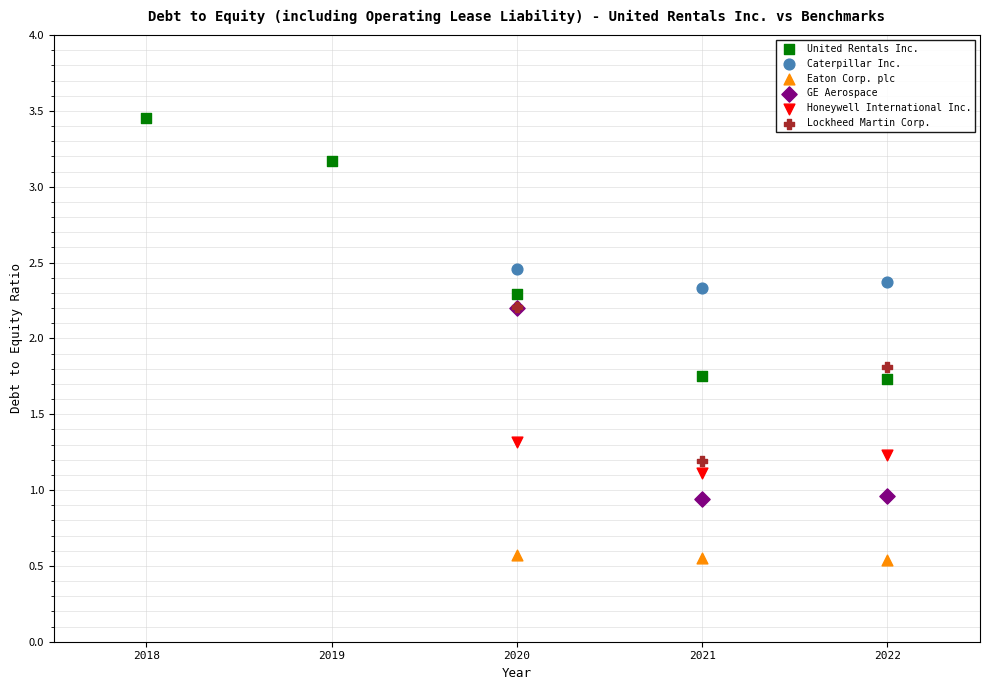

Which series has the widest spread of Y values?

United Rentals Inc.